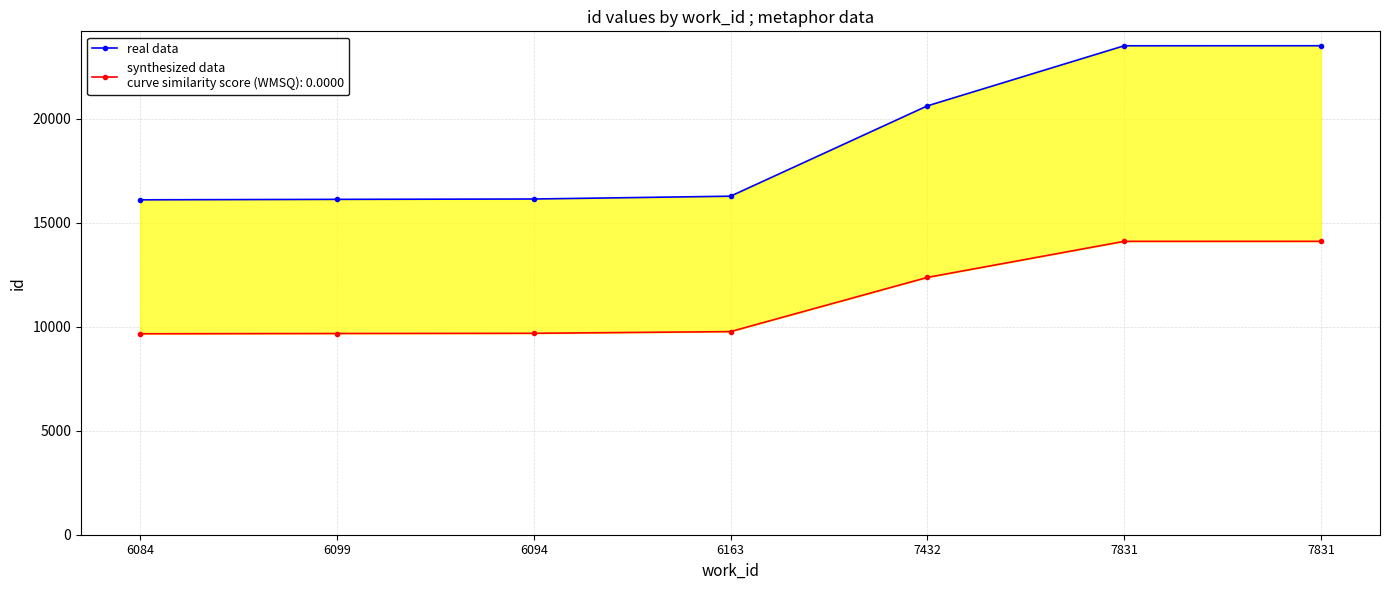

What is the change in value from 6099 to 6094?

+17